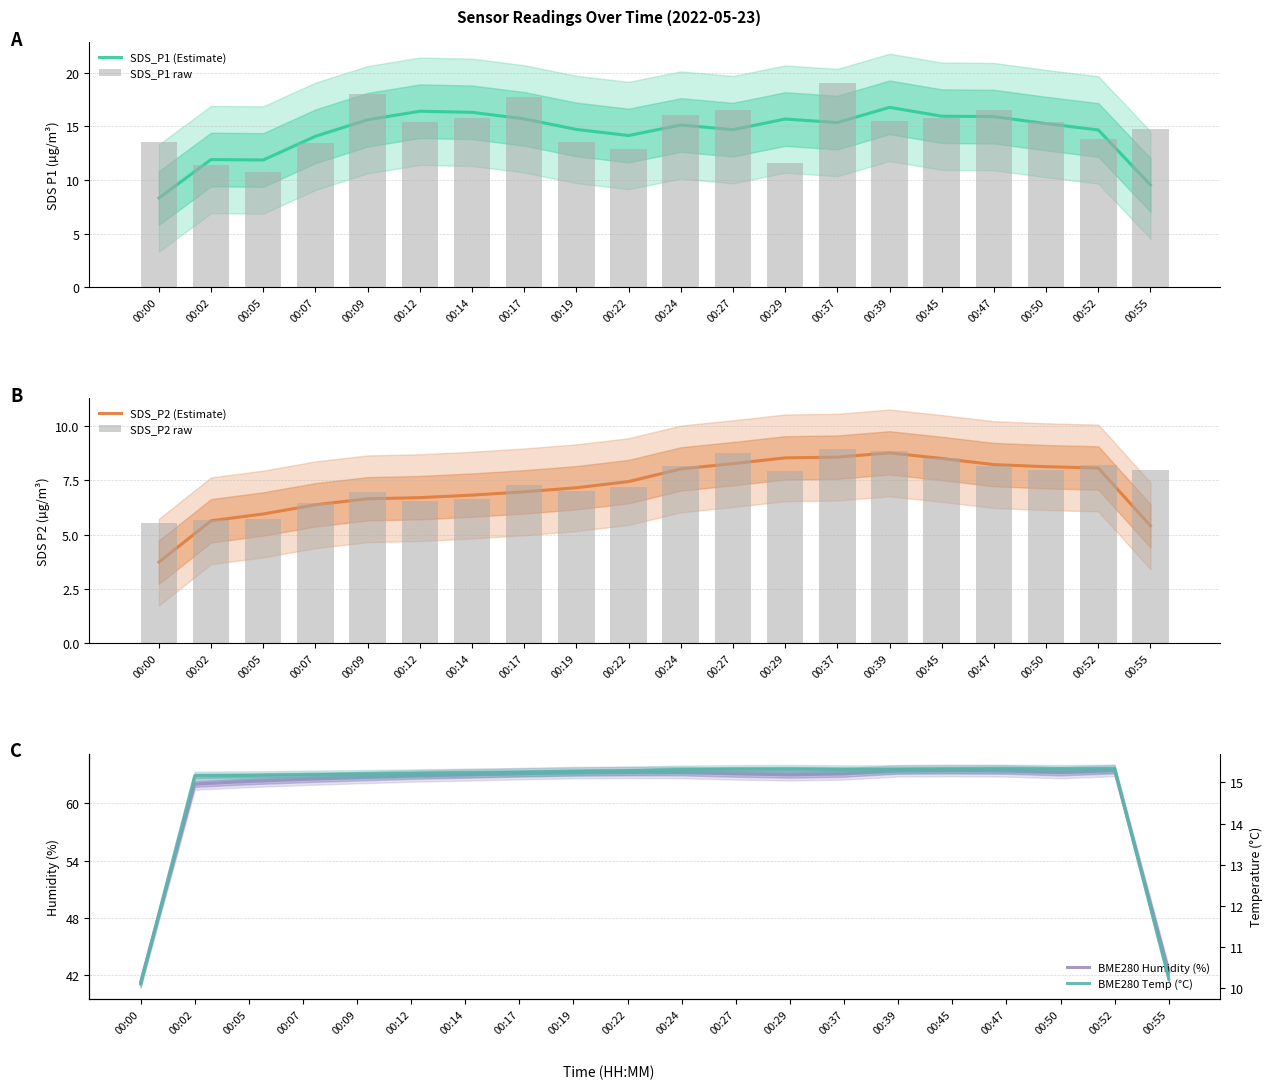

List the series in order of their peak value, lowest first.

SDS_P2 (Estimate), SDS_P2 raw, BME280 Temp (°C), SDS_P1 (Estimate), SDS_P1 raw, BME280 Humidity (%)